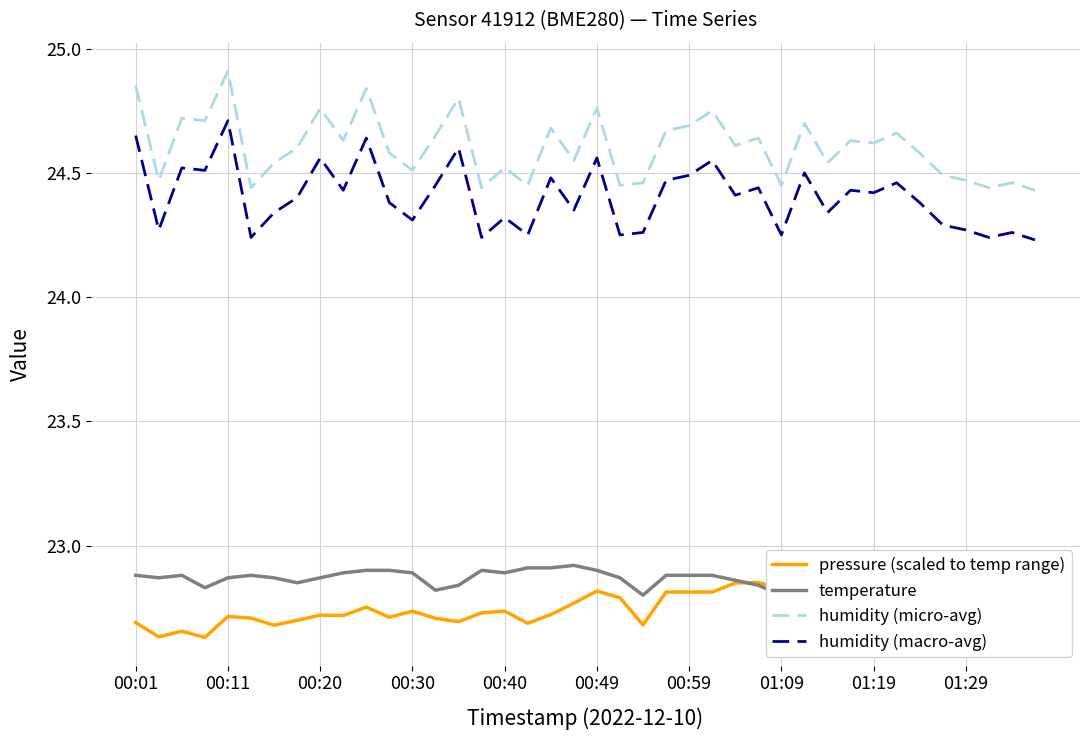

True or false: humidity (macro-avg) and humidity (micro-avg) cross at least once.

False